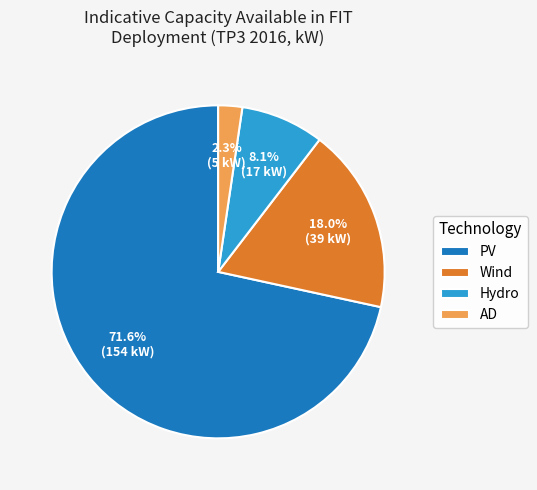

Between Hydro and AD, which is larger?

Hydro